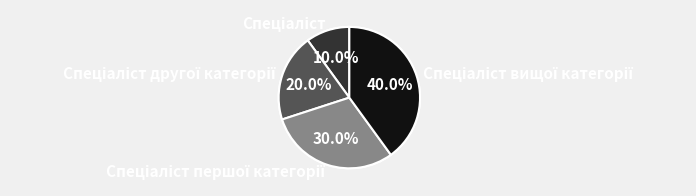

What percentage do Спеціаліст вищої категорії and Спеціаліст другої категорії together represent?

60.0%